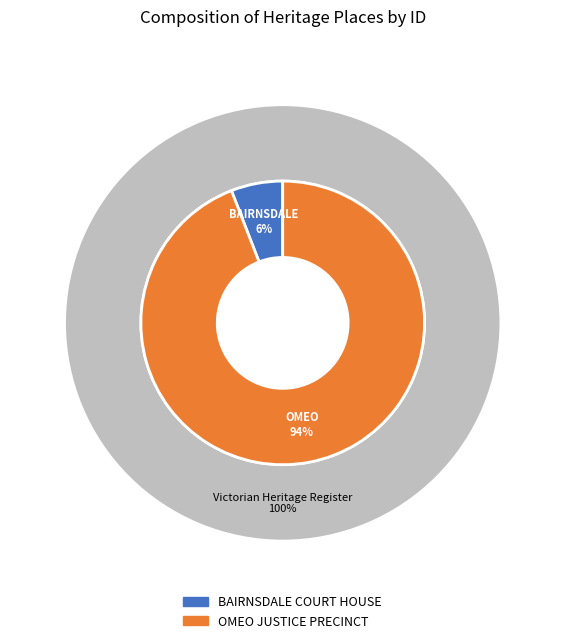

Which category accounts for the majority?

OMEO JUSTICE PRECINCT